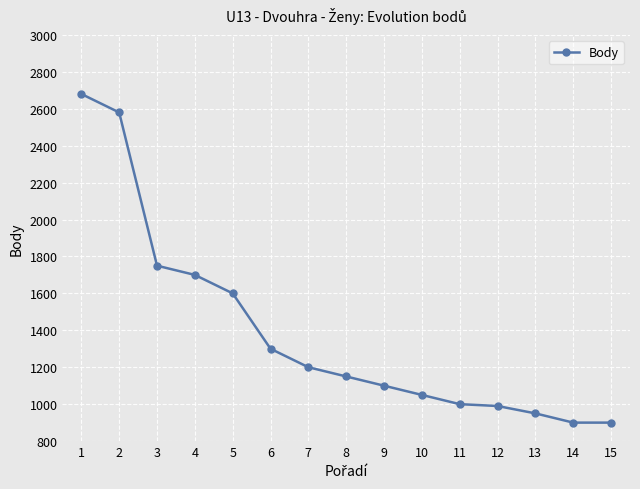

Reading left to right, extract all data points from this chart.

2680	2580	1750	1700	1600	1300	1200	1150	1100	1050	1000	990	950	900	900